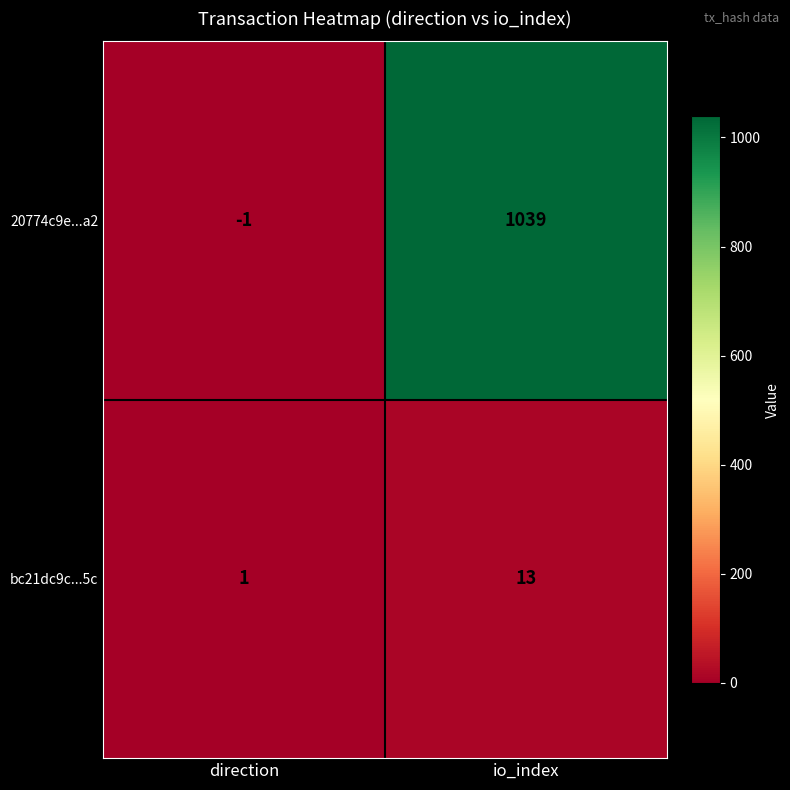

Which category has the lowest value in the 20774c9e...a2 series?

direction